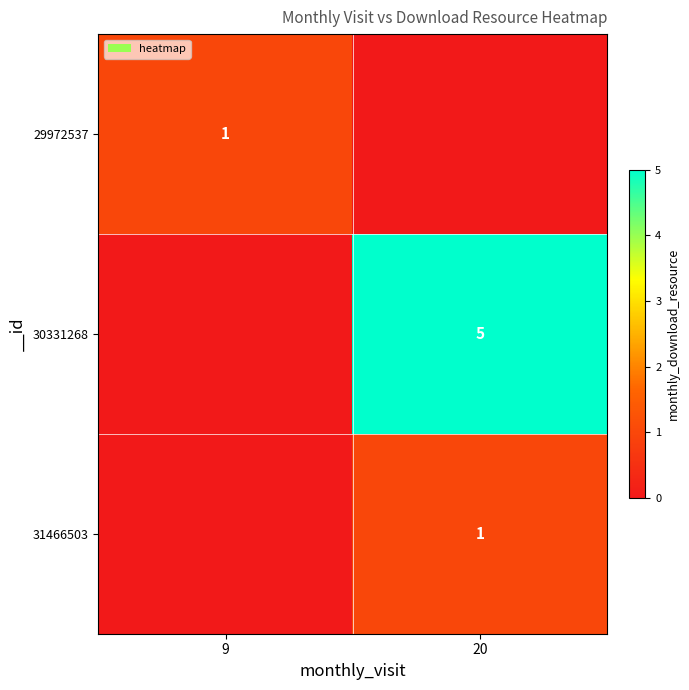

Between 20 and 9, which is larger?

9